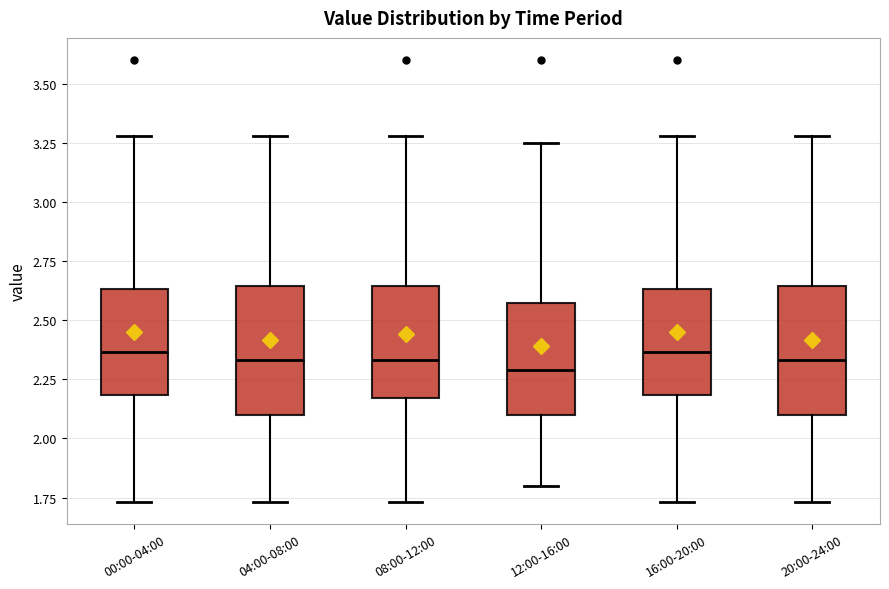

Where does the lower whisker of the box for 16:00-20:00 end on the y-axis? The values are not printed on the chart, so give them approximately, as read against the axis.

1.75